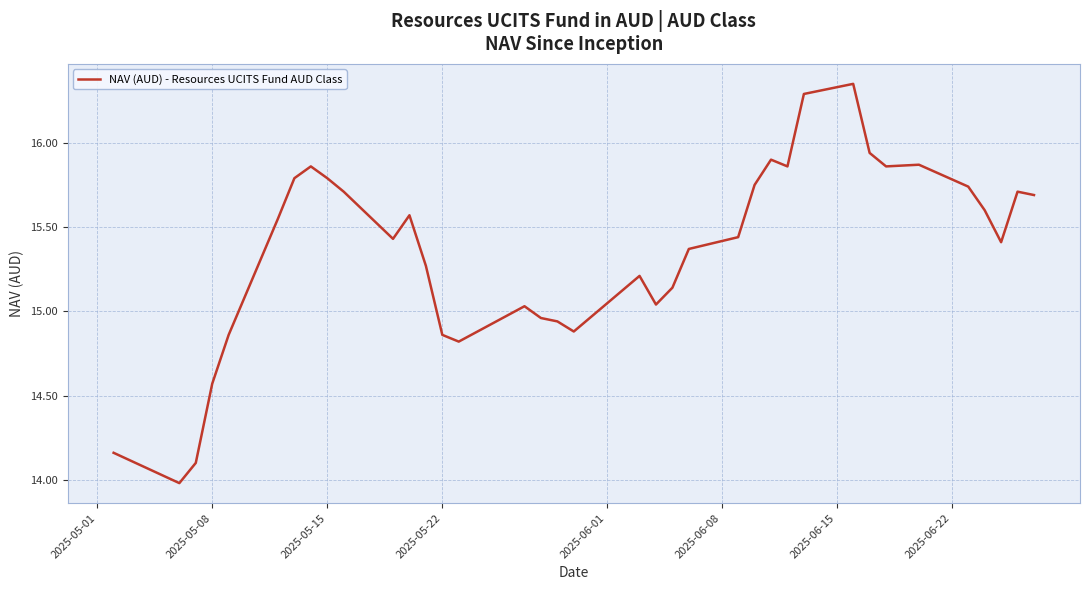

Count the number of data series in this chart.

1